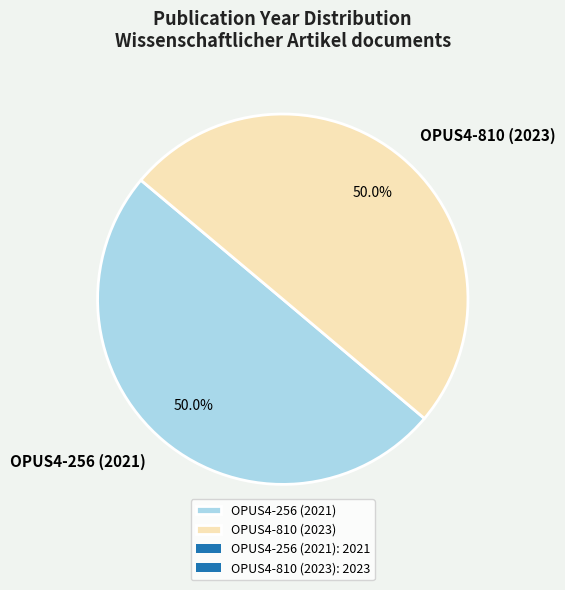

How many slices are in this pie chart?

2